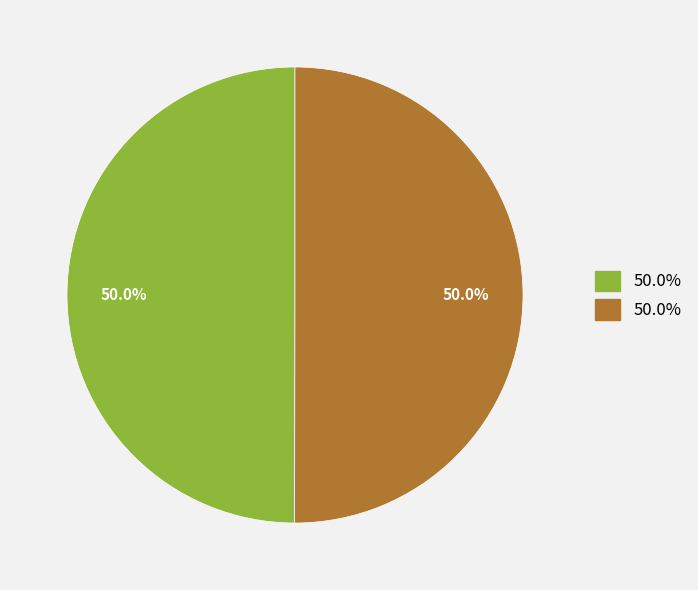

How many segments does this pie chart have?

2